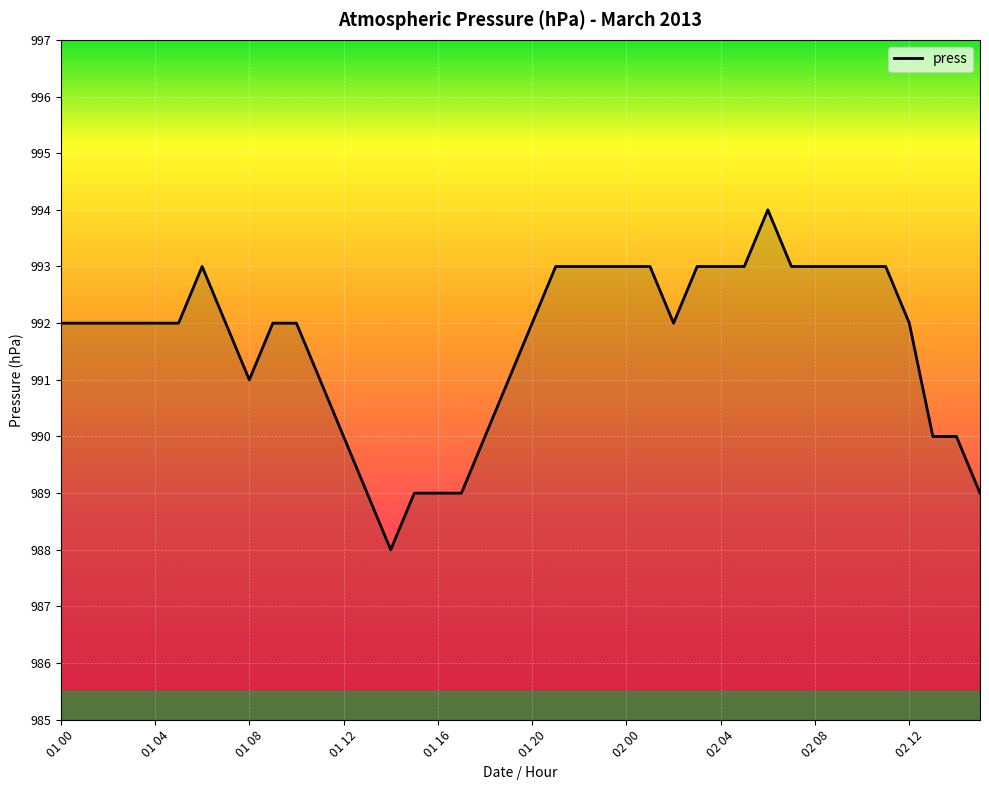

What is the maximum value shown in the chart?

994